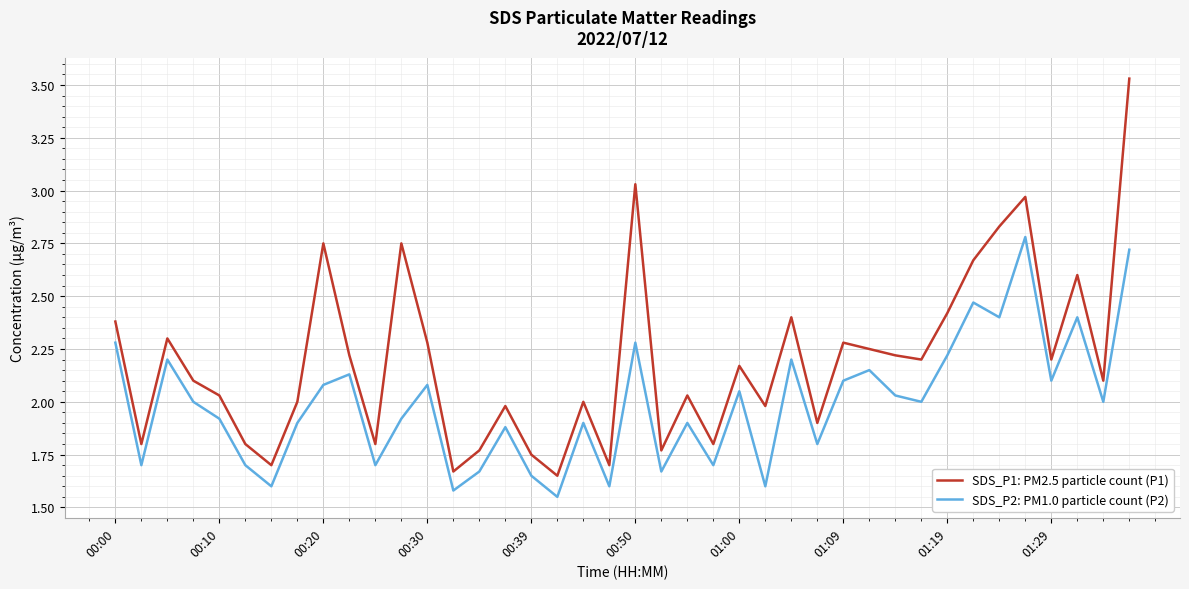

How many interior local valleys does the SDS_P2: PM1.0 particle count (P2) series have?

14